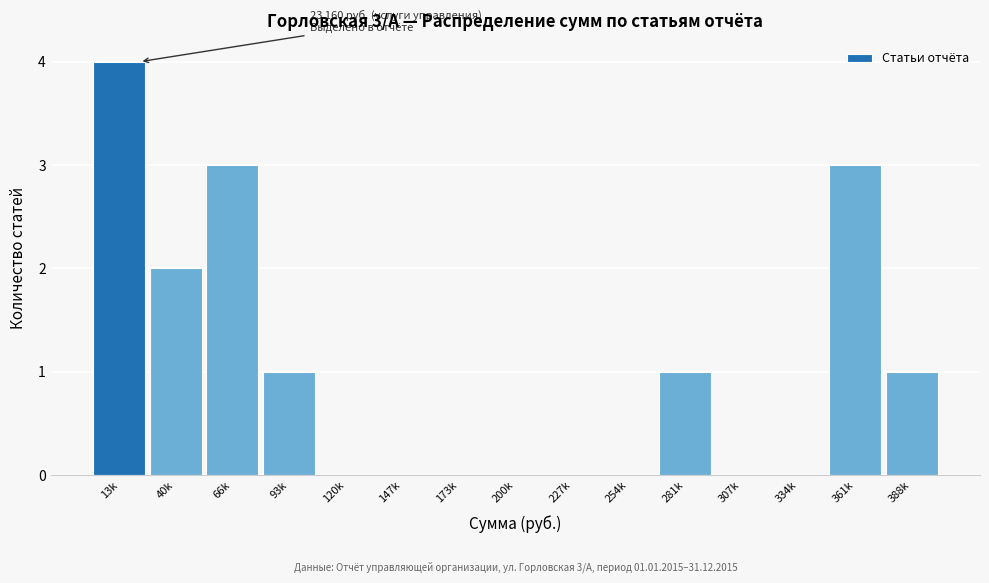

What is the sum of all values?

15